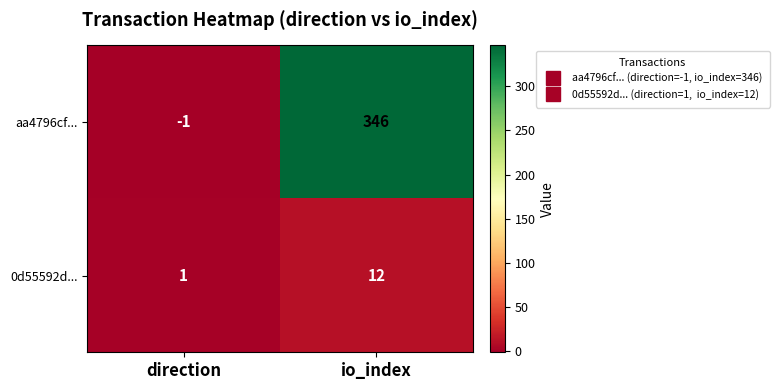

Reading left to right, transcribe all the data shown in this chart.

aa4796cf...: direction=-1	io_index=346
0d55592d...: direction=1	io_index=12